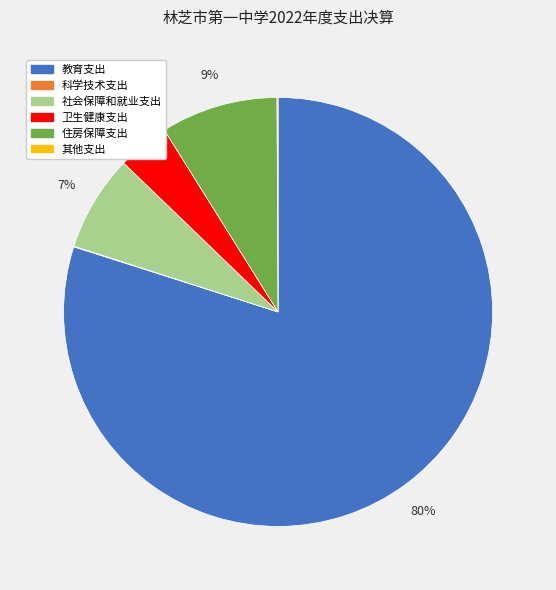

To the nearest percent, what is the difference between the largest and smallest slice percentages?

80%